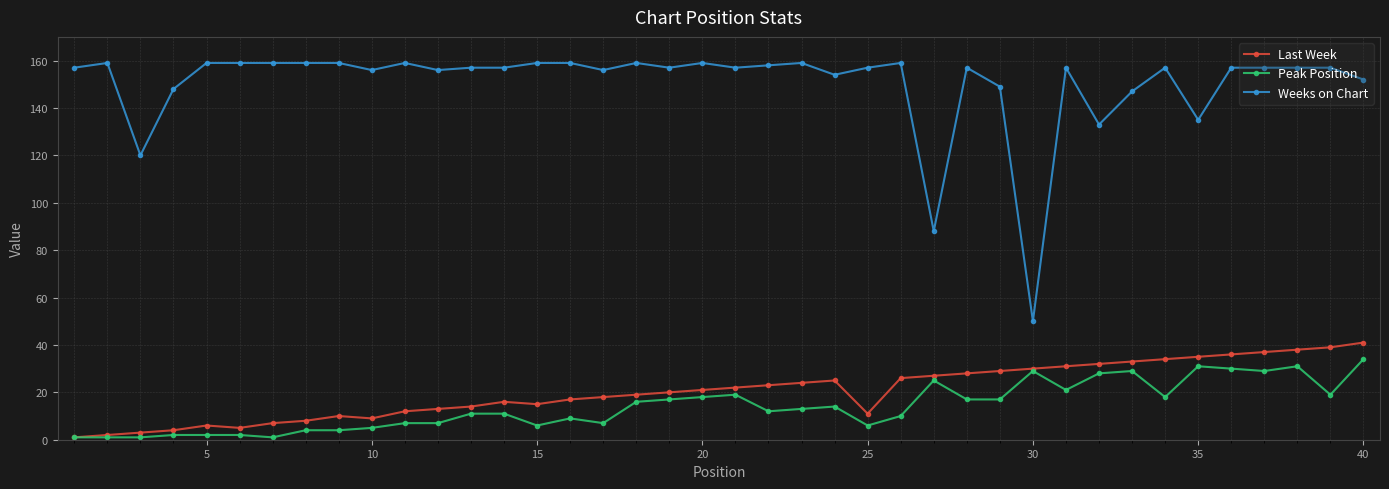

List the series in order of their peak value, highest first.

Weeks on Chart, Last Week, Peak Position